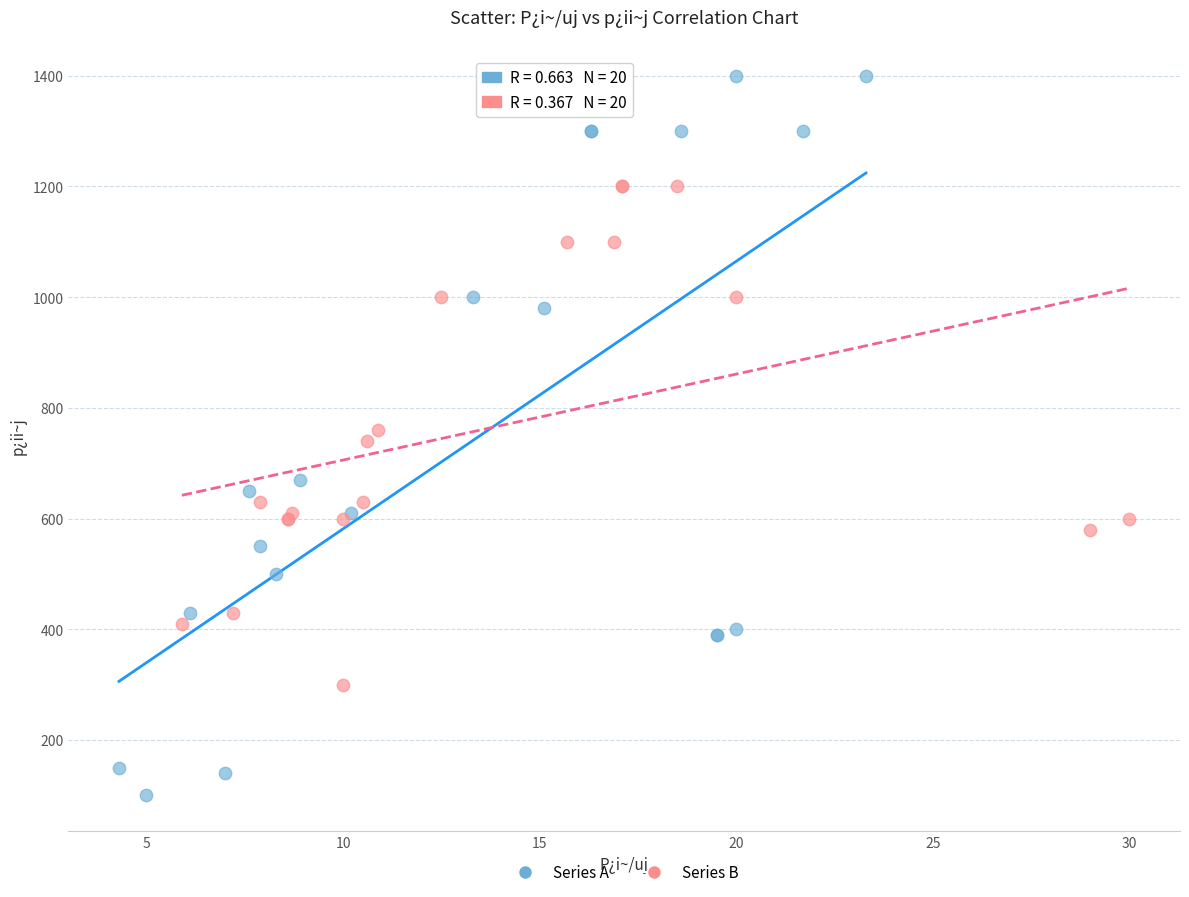

Which series reaches the maximum Y coordinate?

Series A